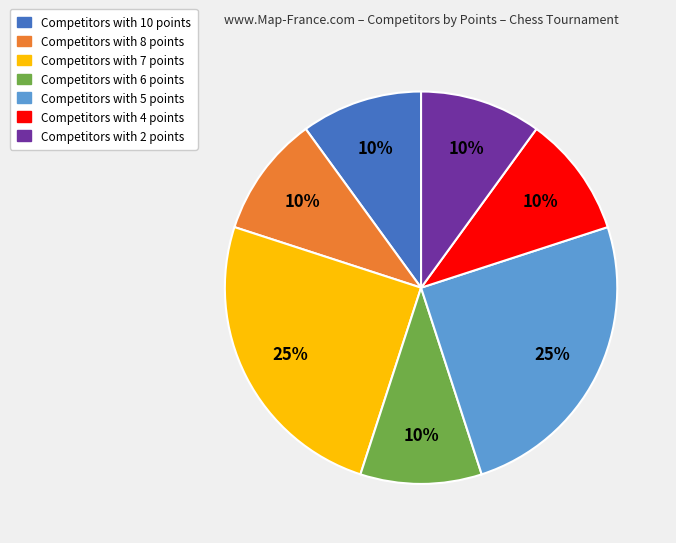

Is there any slice that represents more than half of the pie?

No